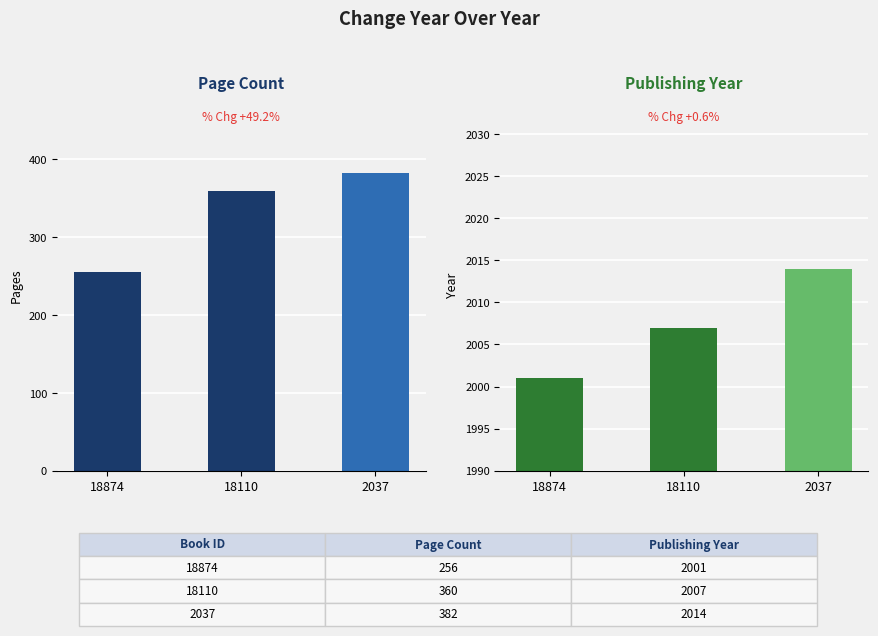

Rank the categories by Publishing Year value from highest to lowest.

2037, 18110, 18874